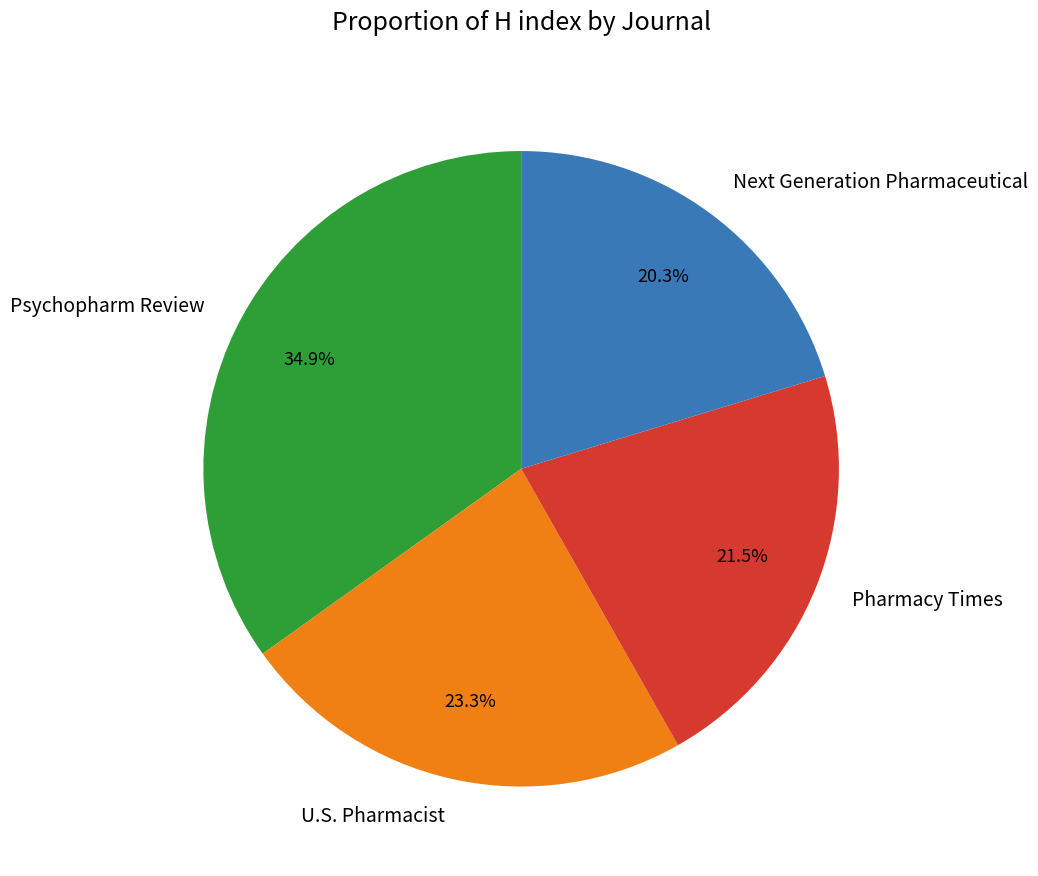

To the nearest percent, what is the difference between the largest and smallest slice percentages?

15%